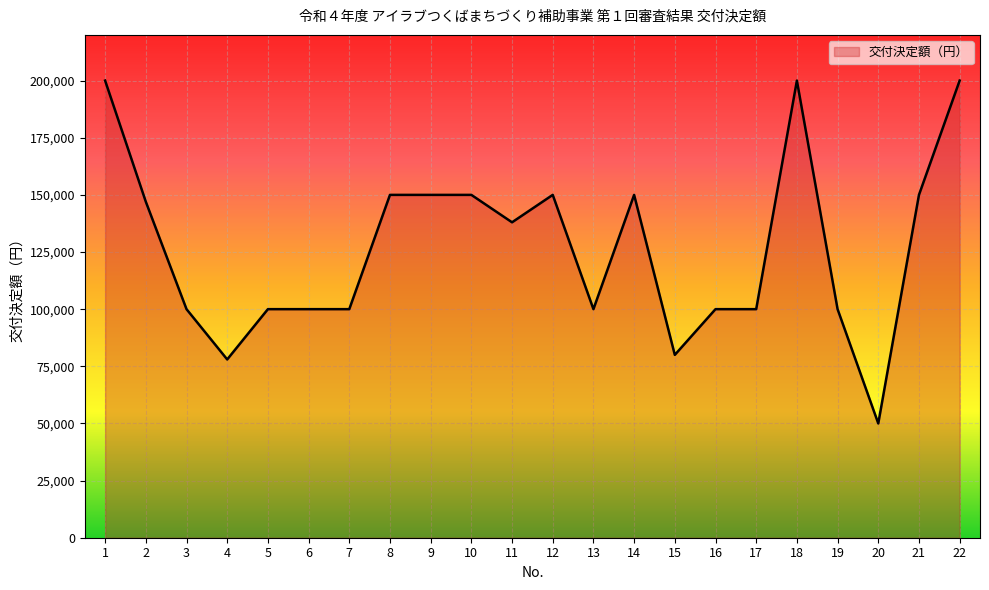

Reading left to right, extract all data points from this chart.

1=200000	2=147000	3=100000	4=78000	5=100000	6=100000	7=100000	8=150000	9=150000	10=150000	11=138000	12=150000	13=100000	14=150000	15=80000	16=100000	17=100000	18=200000	19=100000	20=50000	21=150000	22=200000